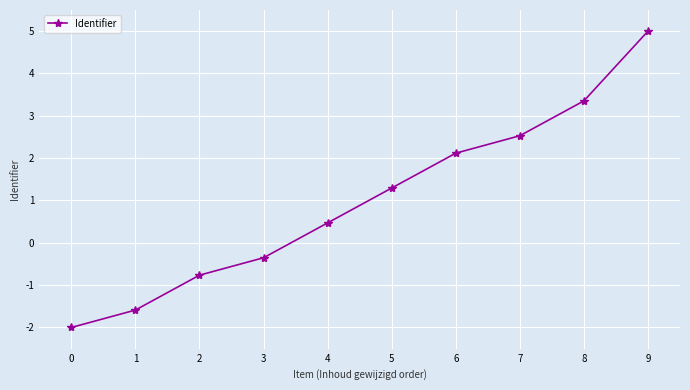

Does the chart display data point markers on the line(s)?

Yes